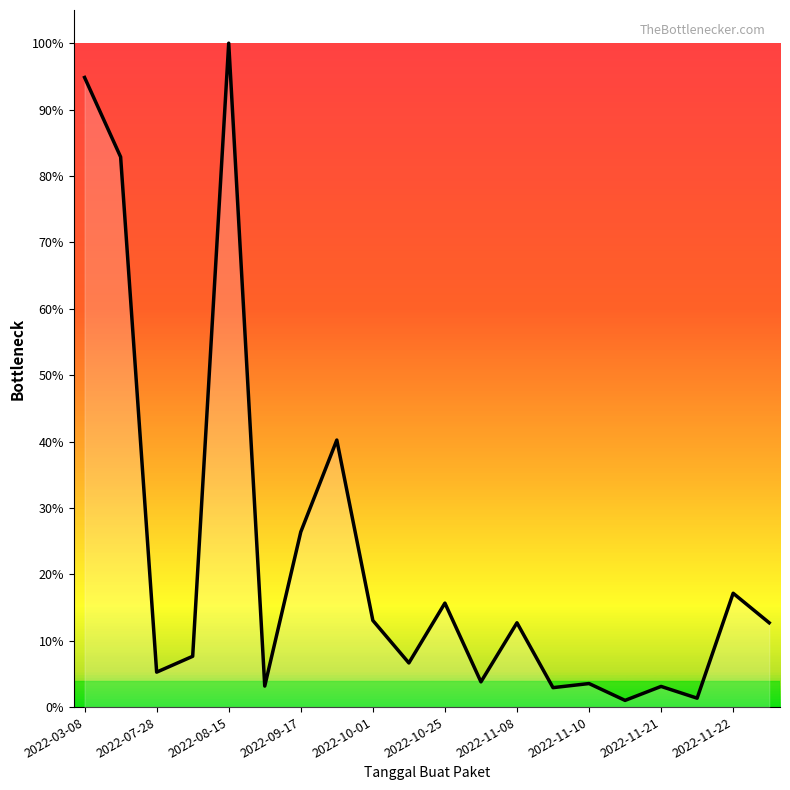

Does the chart have visible grid lines?

No